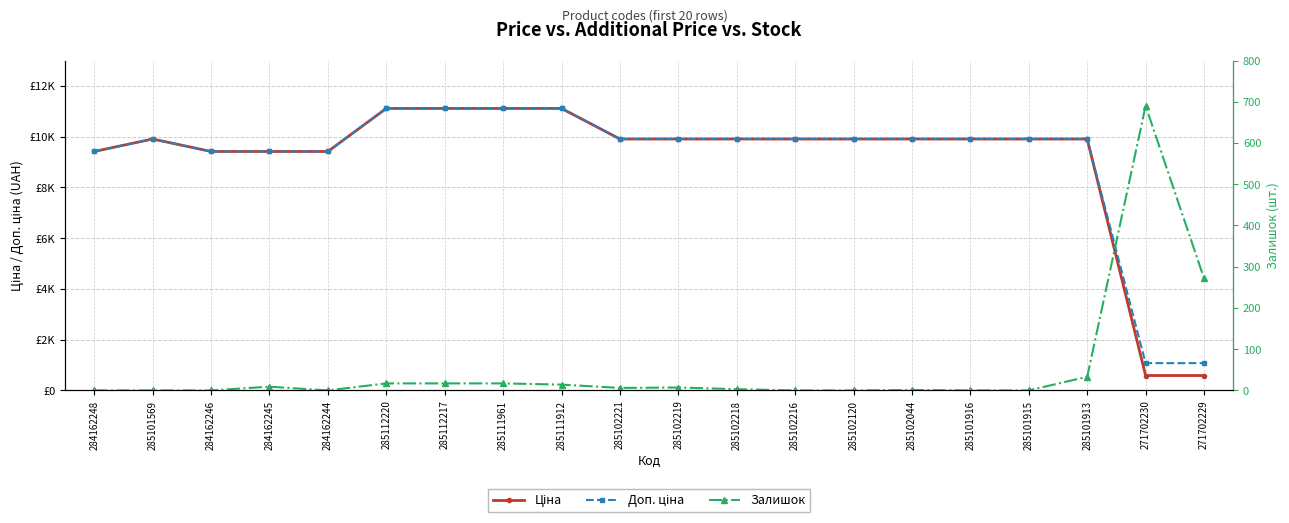

At which category is the sum across all series the highest?

285112220